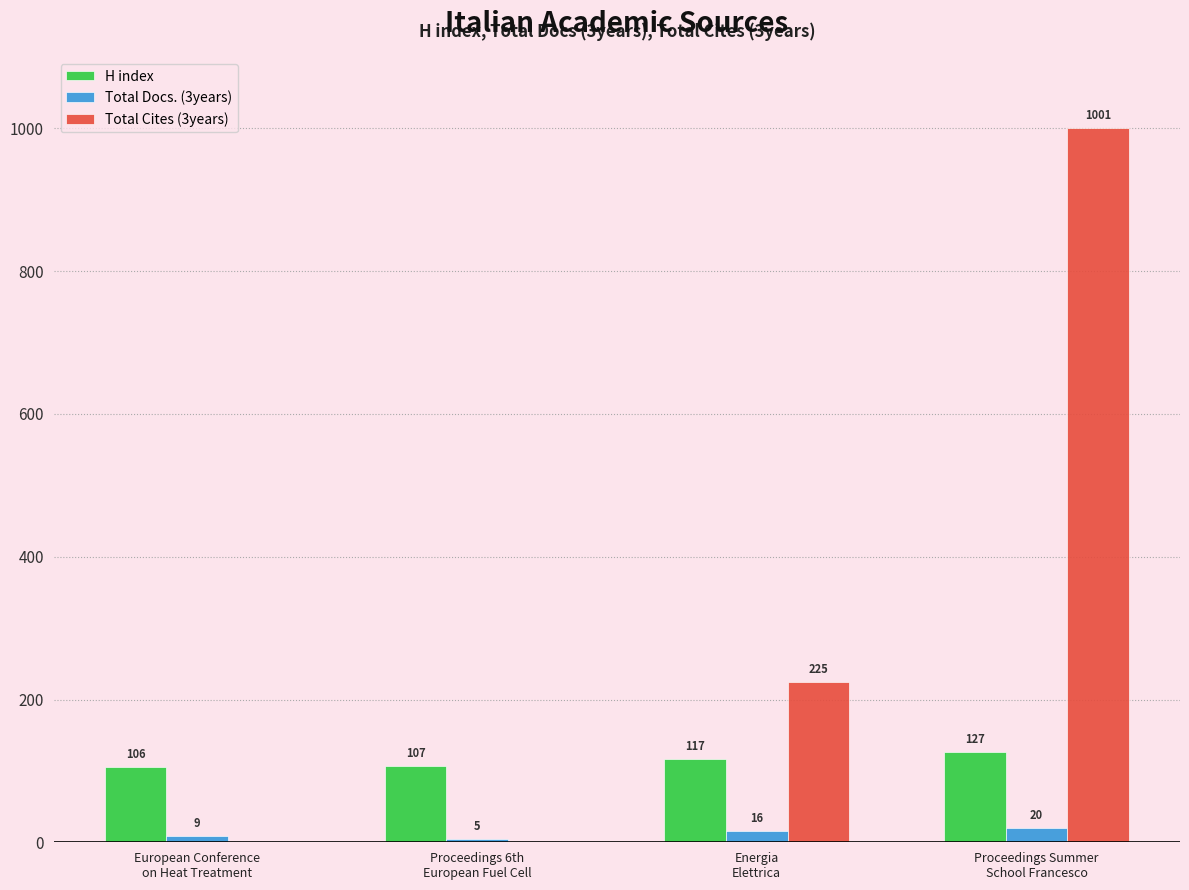

Reading left to right, list all the values displayed in this chart.

H index: 106	107	117	127
Total Docs. (3years): 9	5	16	20
Total Cites (3years): 0	0	225	1001